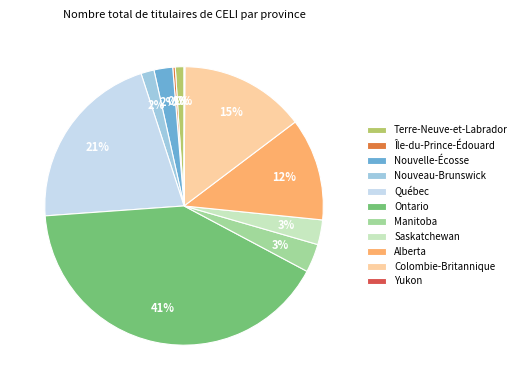

Which slice is the largest?

Ontario